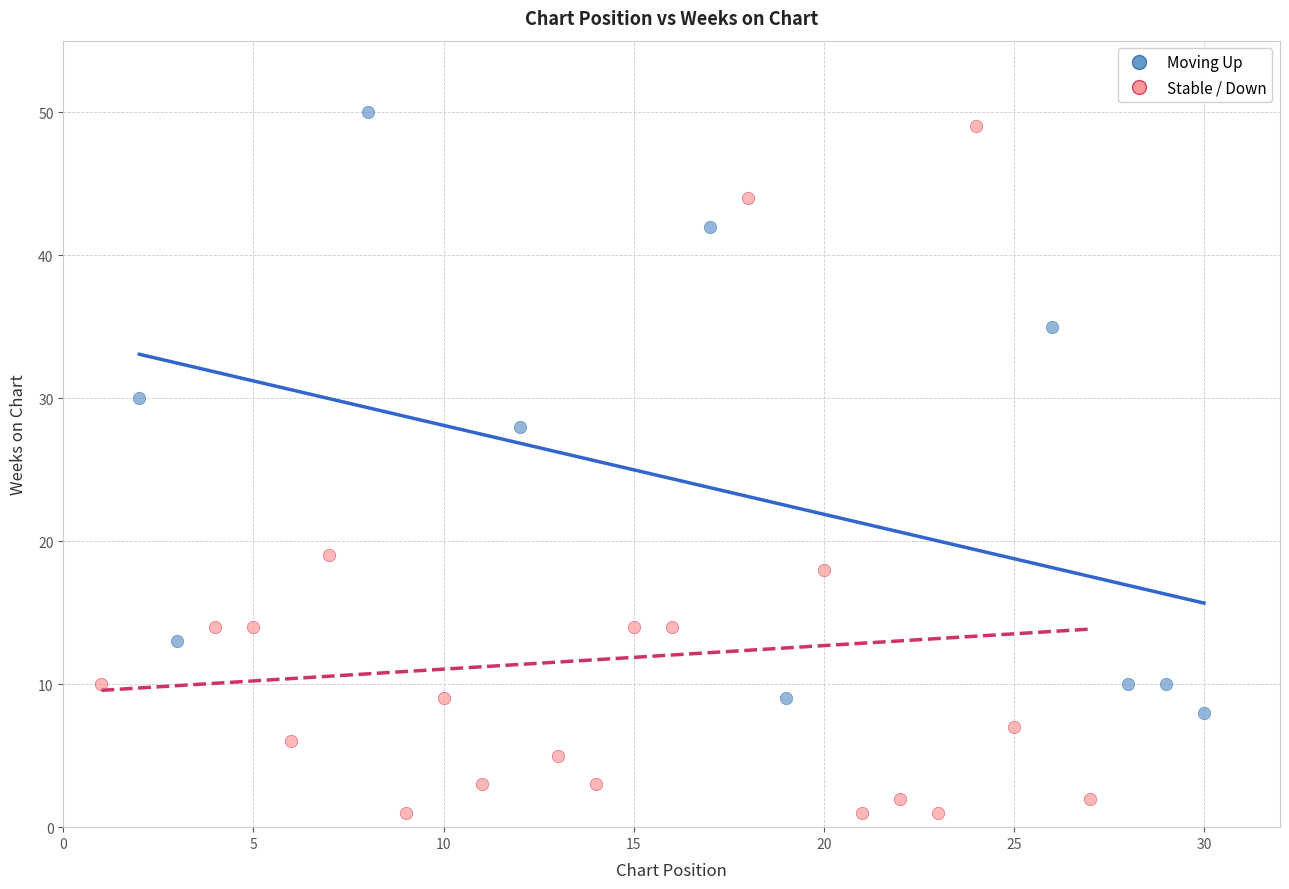

Which series contains the lowest Y value?

Stable / Down